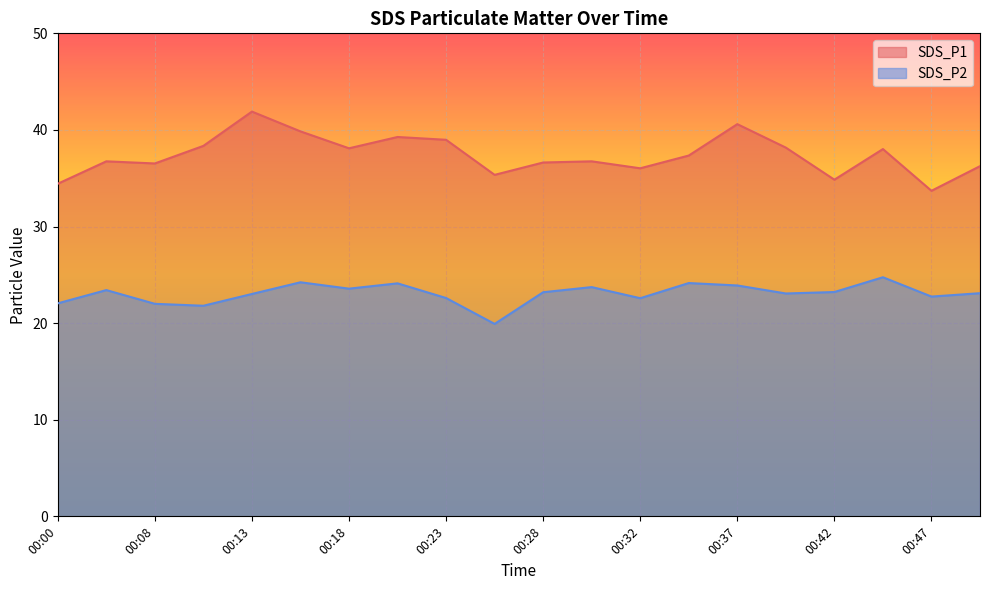

How many data points in SDS_P1 are less than 37?

10